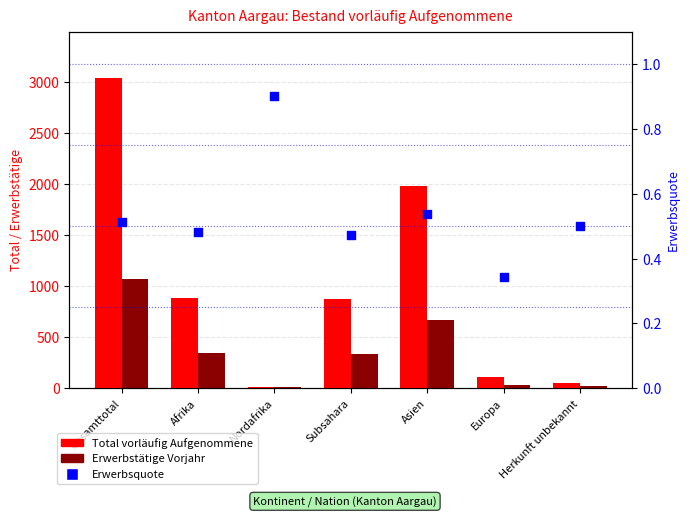

Which series has the largest total across all categories?

Total vorläufig Aufgenommene